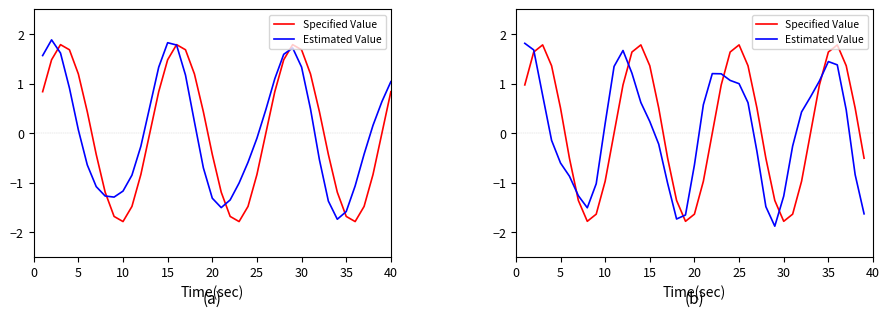

Is the value of Specified Value at 29 greater than the value of Estimated Value at 26?

No